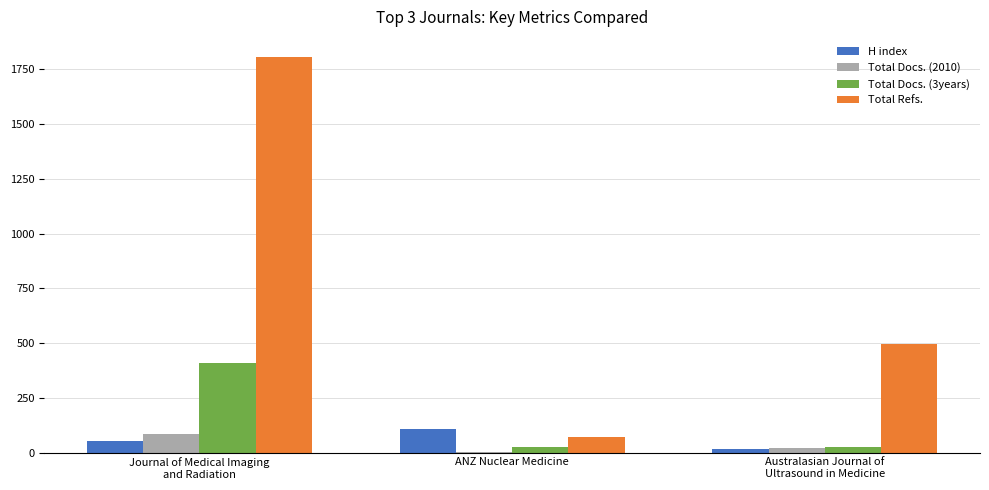

What is the maximum value shown in the chart?

1808